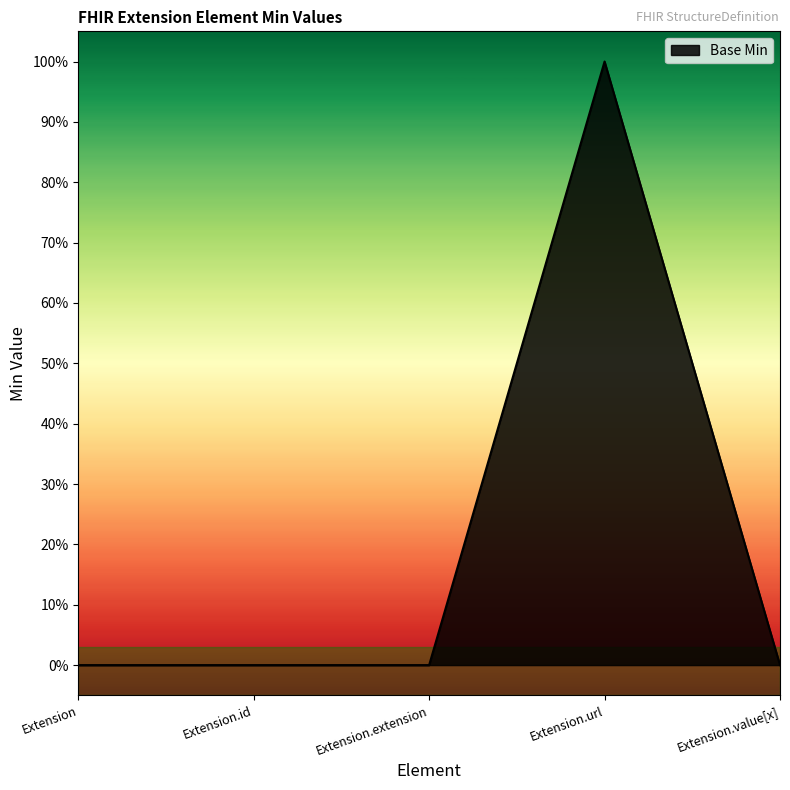

Does the chart display data point markers on the line(s)?

No